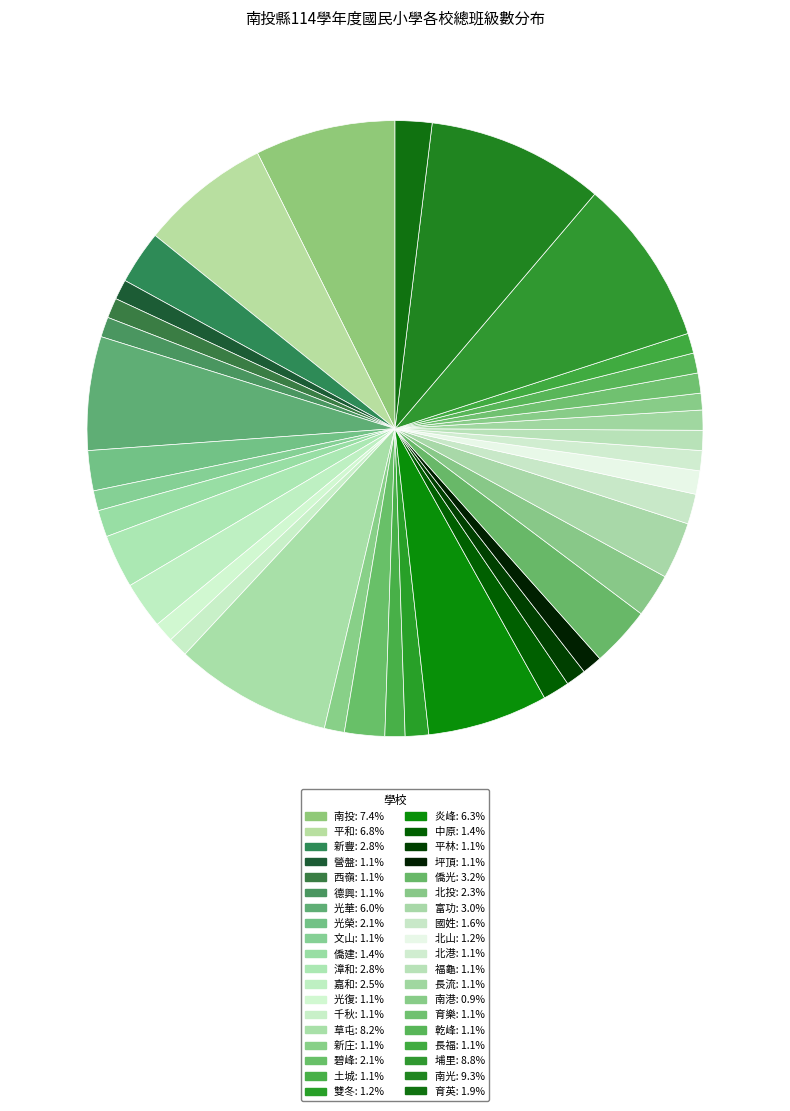

To the nearest percent, what portion does 雙冬 represent?

1%